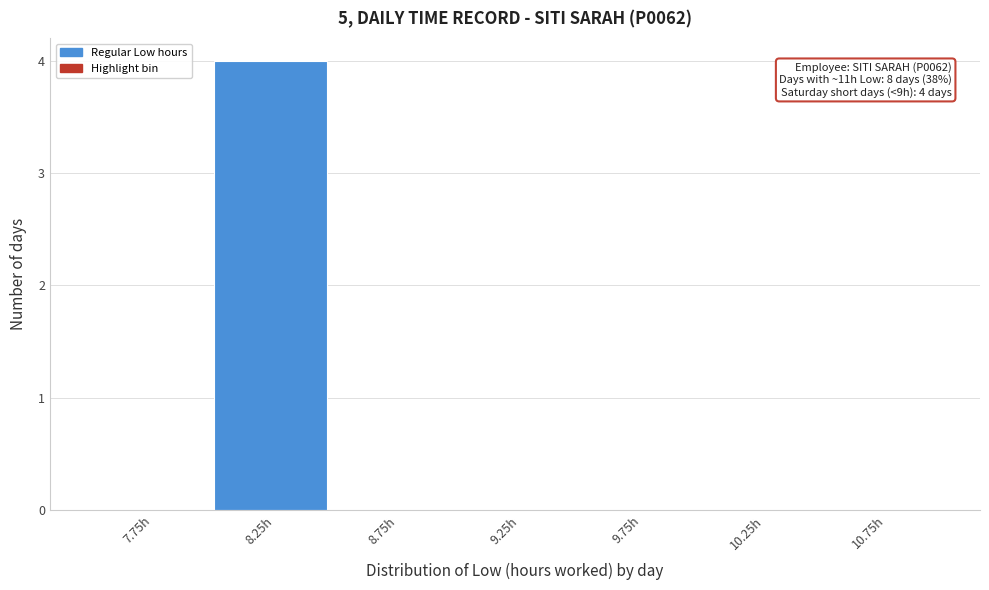

Over which range of the x-axis is the bar tallest?

8.0 to 8.5